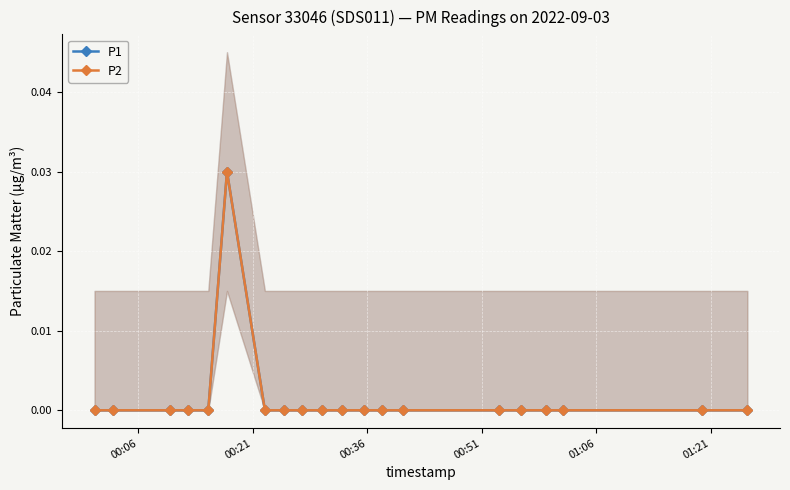

Is the value of P1 at 15 greater than the value of P2 at 00:06?

No